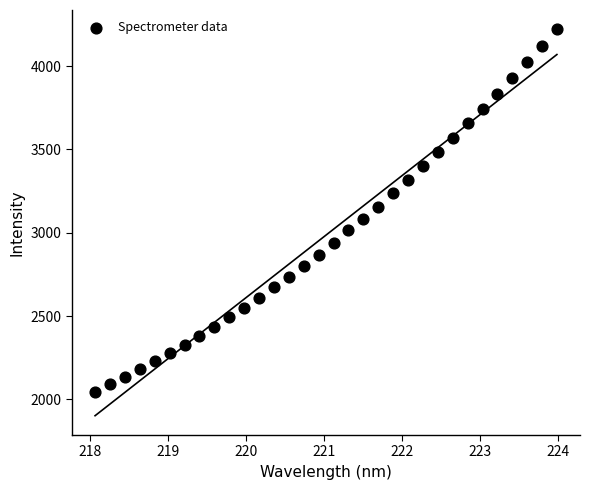

What is the range of Y values (max minus min)?

2173.1